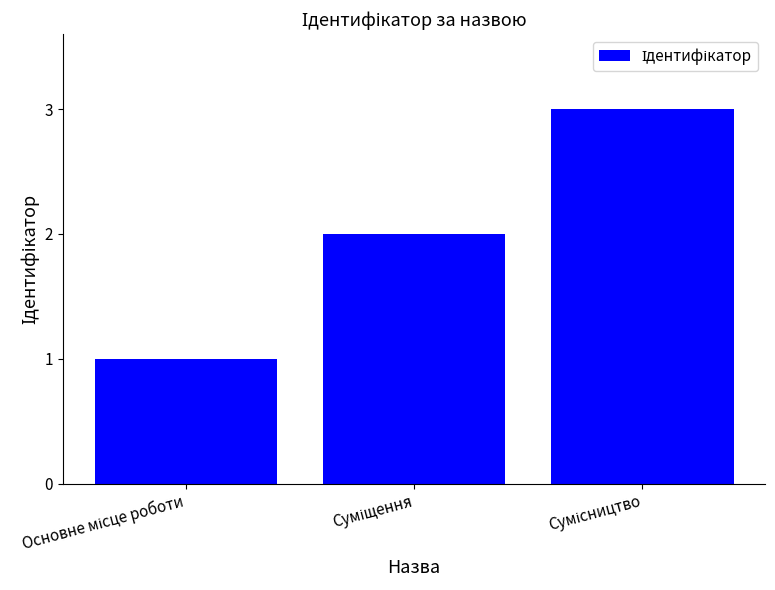

What is the greatest value displayed?

3